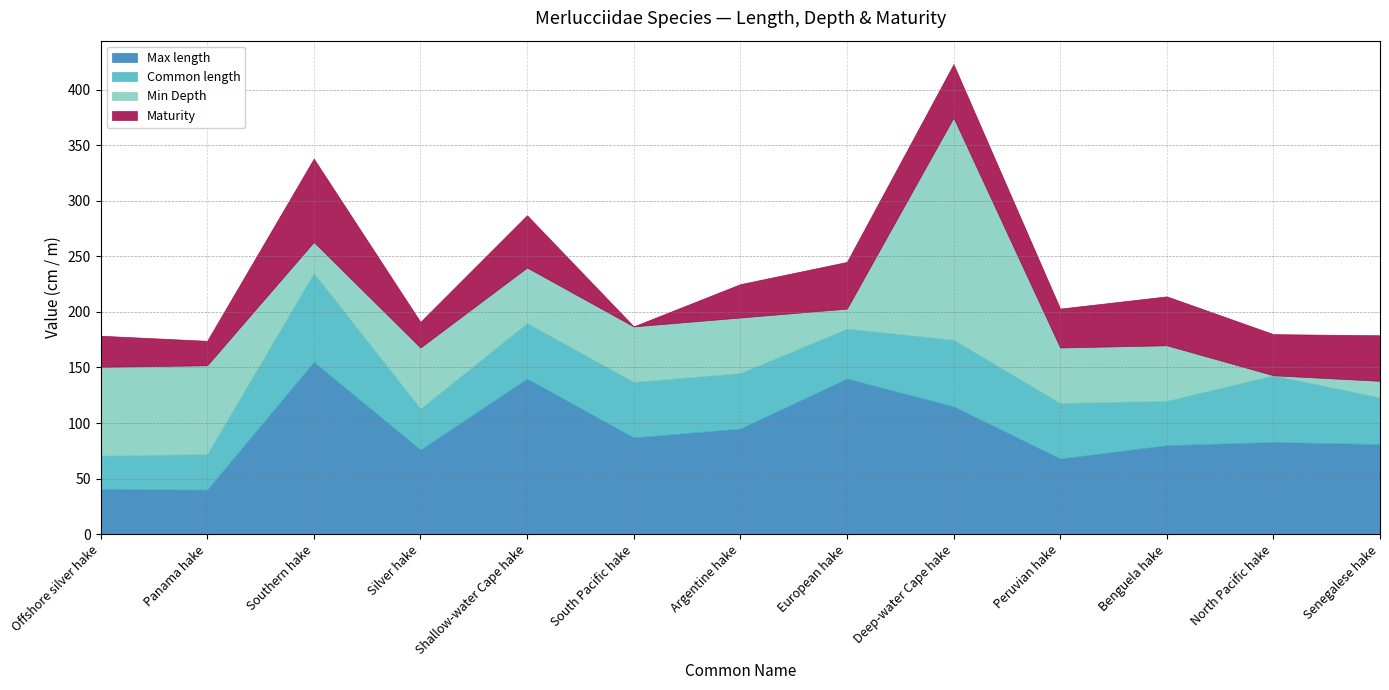

Reading left to right, extract all data points from this chart.

Max length: Offshore silver hake=40.6	Panama hake=40.0	Southern hake=155.0	Silver hake=76.0	Shallow-water Cape hake=140.0	South Pacific hake=87.0	Argentine hake=95.0	European hake=140.0	Deep-water Cape hake=115.0	Peruvian hake=68.0	Benguela hake=80.0	North Pacific hake=83.0	Senegalese hake=81.0
Common length: Offshore silver hake=30.0	Panama hake=32.0	Southern hake=80.0	Silver hake=37.0	Shallow-water Cape hake=50.0	South Pacific hake=50.0	Argentine hake=50.0	European hake=45.0	Deep-water Cape hake=60.0	Peruvian hake=50.0	Benguela hake=40.0	North Pacific hake=60.0	Senegalese hake=42.0
Min Depth: Offshore silver hake=80.0	Panama hake=80.0	Southern hake=28.0	Silver hake=55.0	Shallow-water Cape hake=50.0	South Pacific hake=50.0	Argentine hake=50.0	European hake=18.0	Deep-water Cape hake=200.0	Peruvian hake=50.0	Benguela hake=50.0	North Pacific hake=0.0	Senegalese hake=15.0
Maturity: Offshore silver hake=28.0	Panama hake=22.0	Southern hake=75.0	Silver hake=23.0	Shallow-water Cape hake=47.0	South Pacific hake=0.0	Argentine hake=30.0	European hake=42.0	Deep-water Cape hake=48.0	Peruvian hake=35.0	Benguela hake=44.0	North Pacific hake=37.0	Senegalese hake=41.0